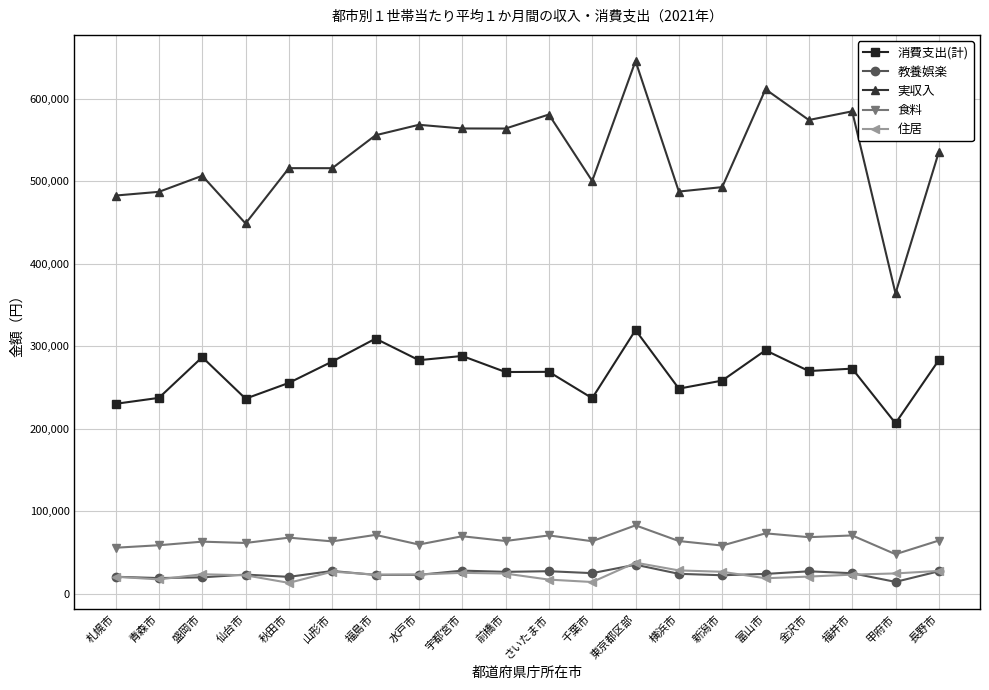

Is the value of 食料 at 水戸市 greater than the value of 住居 at 千葉市?

Yes